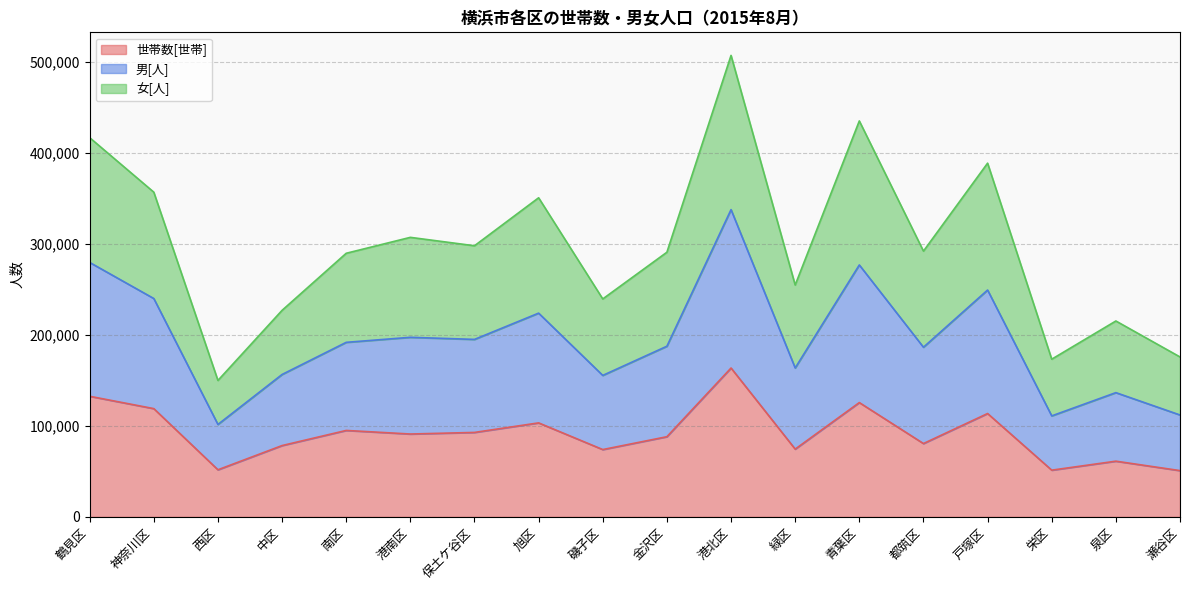

True or false: 男[人] and 世帯数[世帯] intersect in this chart.

False